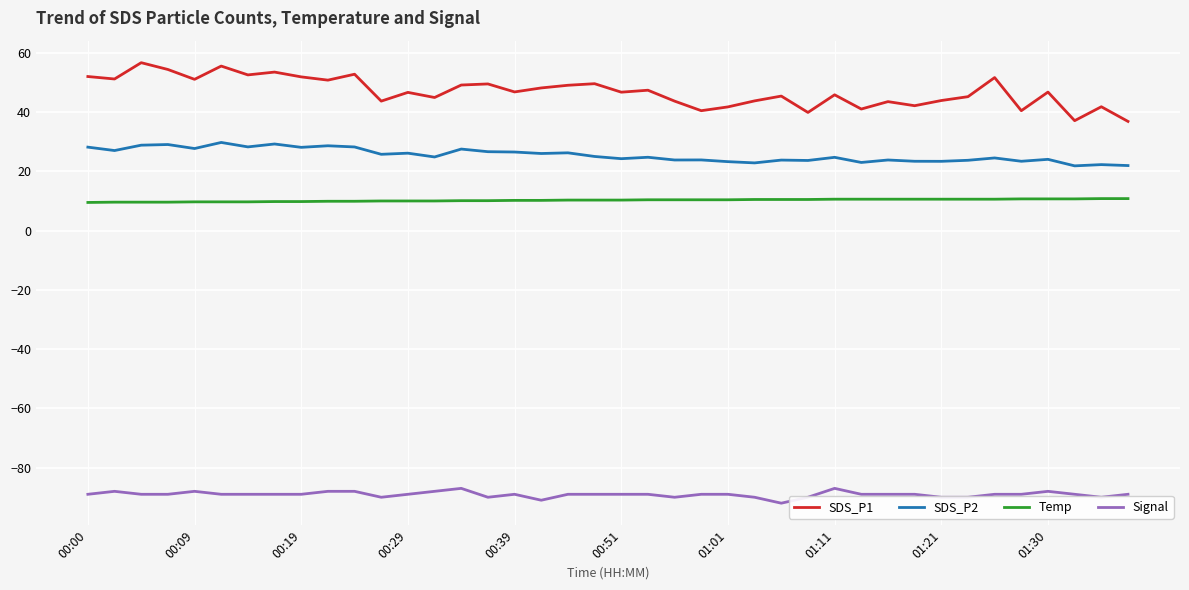

What is the difference between the maximum and minimum values in the Signal series?

5.0